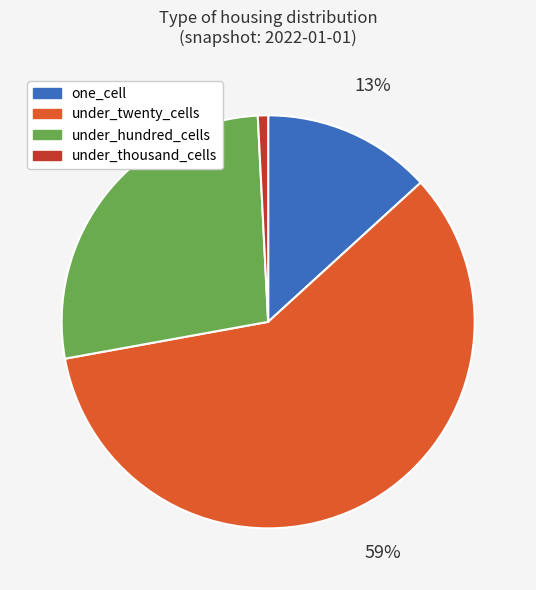

Is there any slice that represents more than half of the pie?

Yes